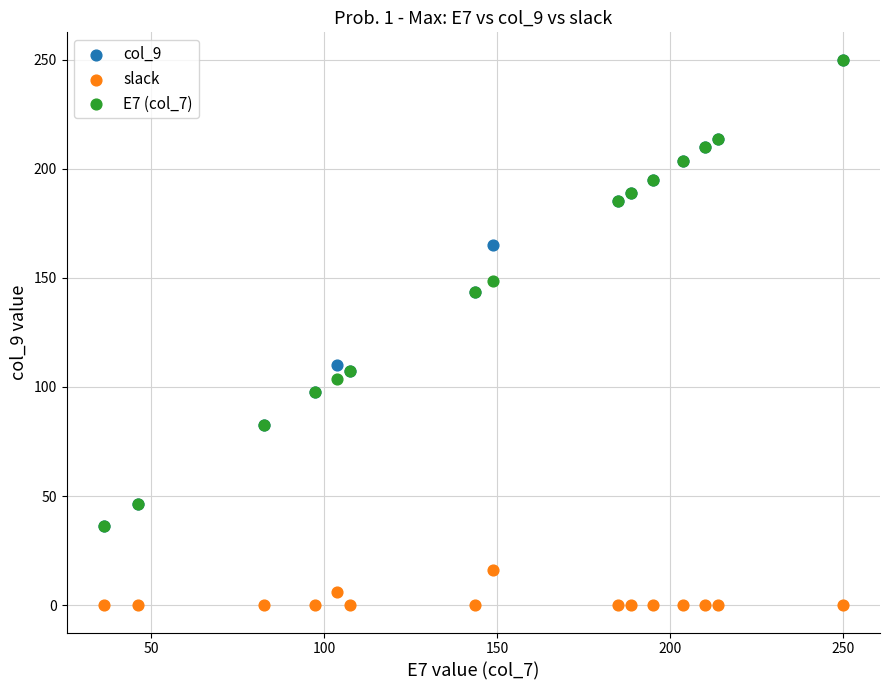

What are all the series names shown in the legend?

col_9, slack, E7 (col_7)